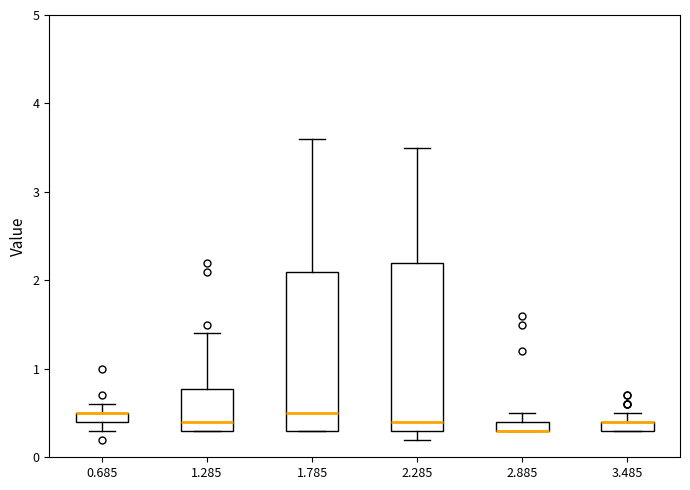

Comparing the boxes themselves (not the whiskers), which one is the tallest?

2.285